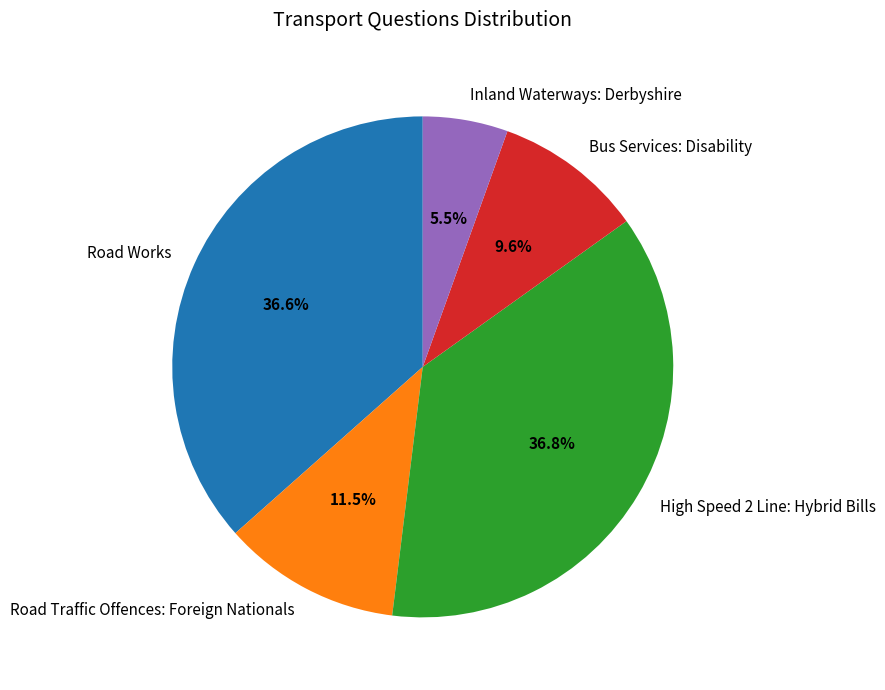

What is the smallest slice in the pie chart?

Inland Waterways: Derbyshire